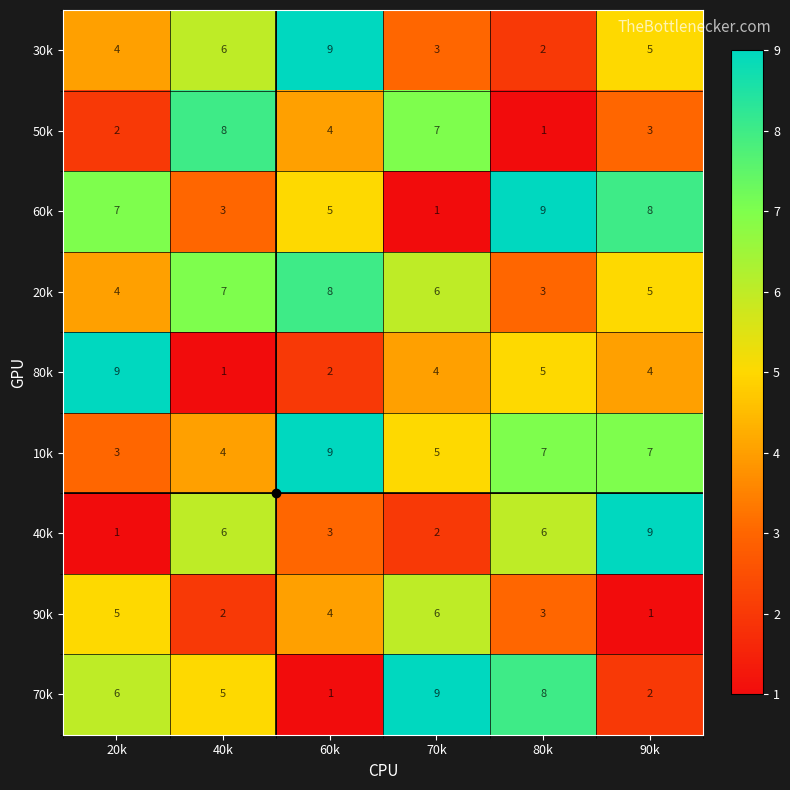

What is the difference between the maximum and second lowest values in the 80k series?

7